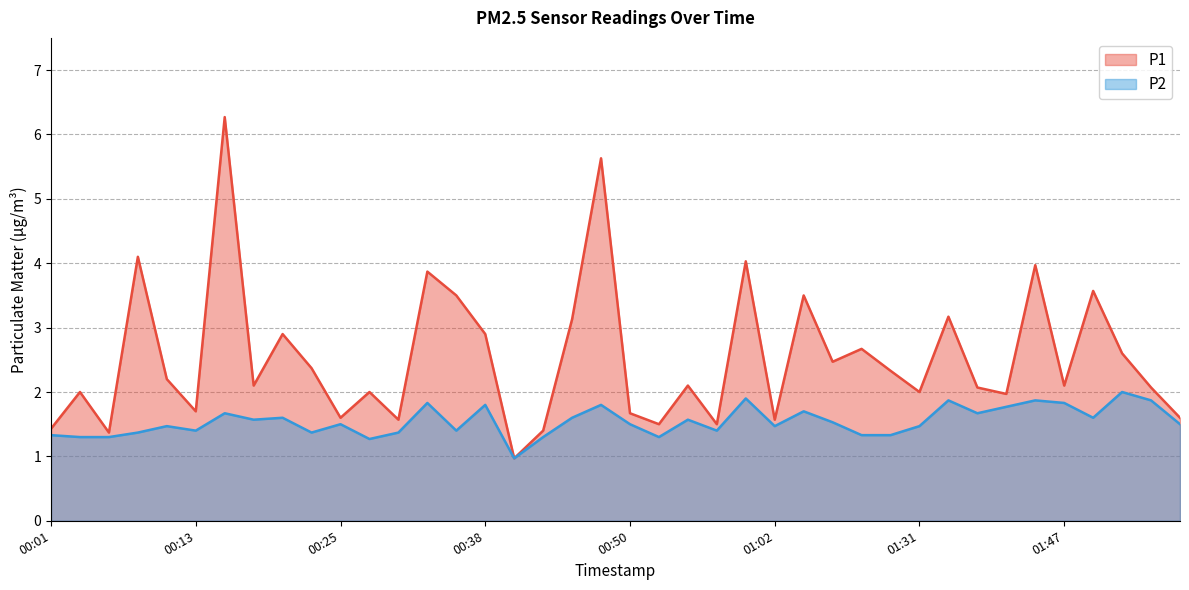

How many lines are shown in the chart?

2